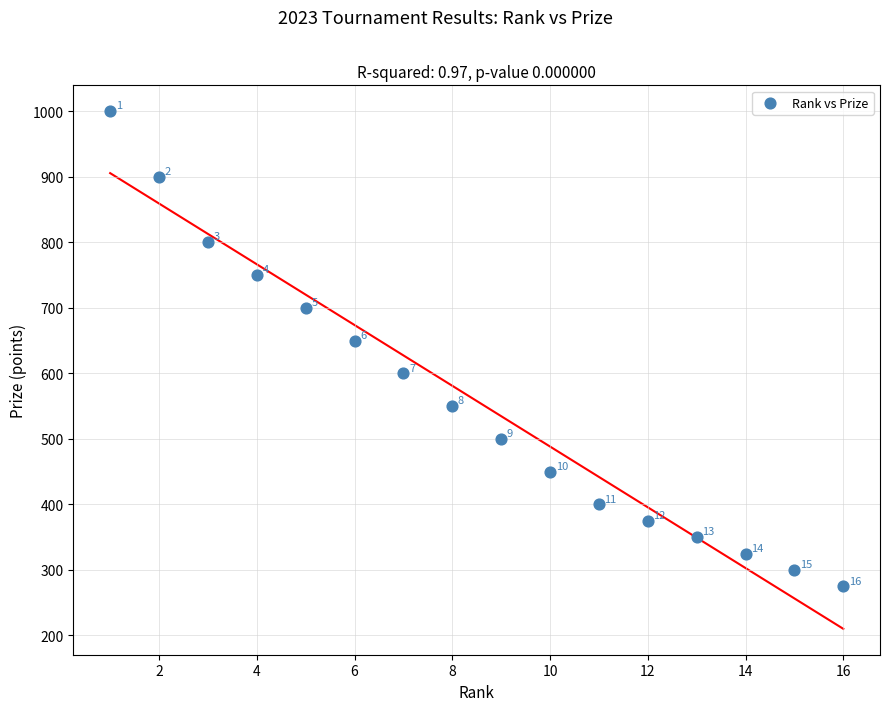

What is the range of X values (max minus min)?

15